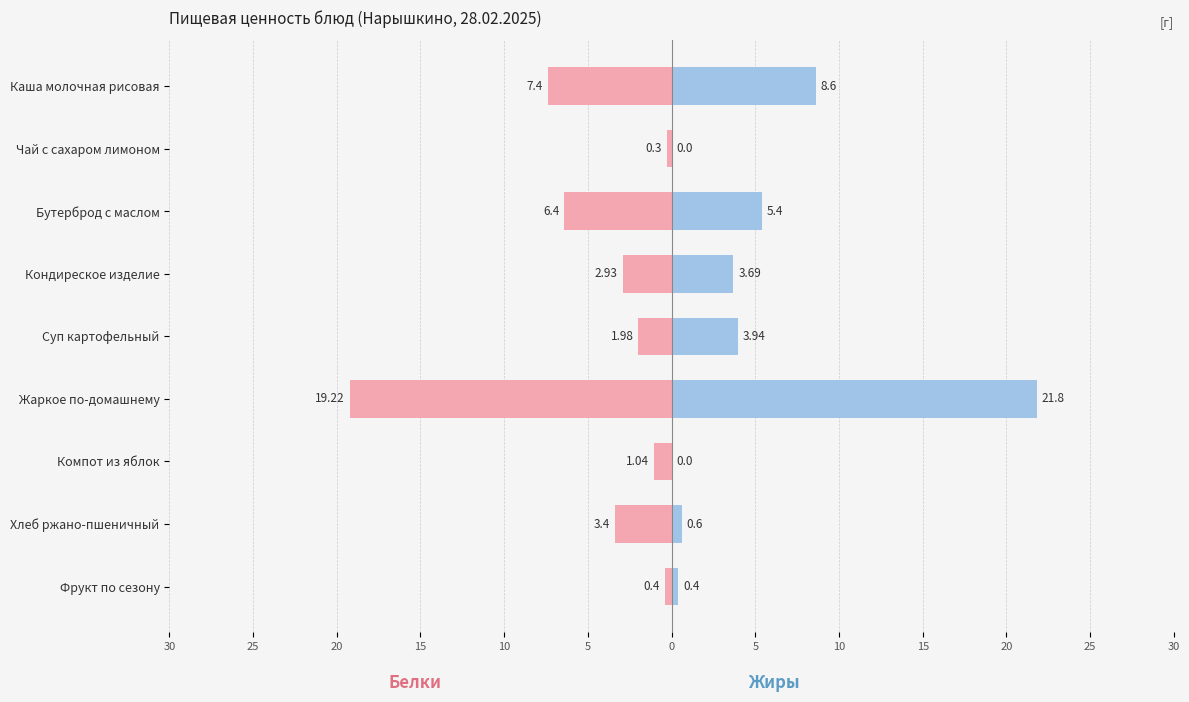

How many values in the Белки series exceed -2?

4